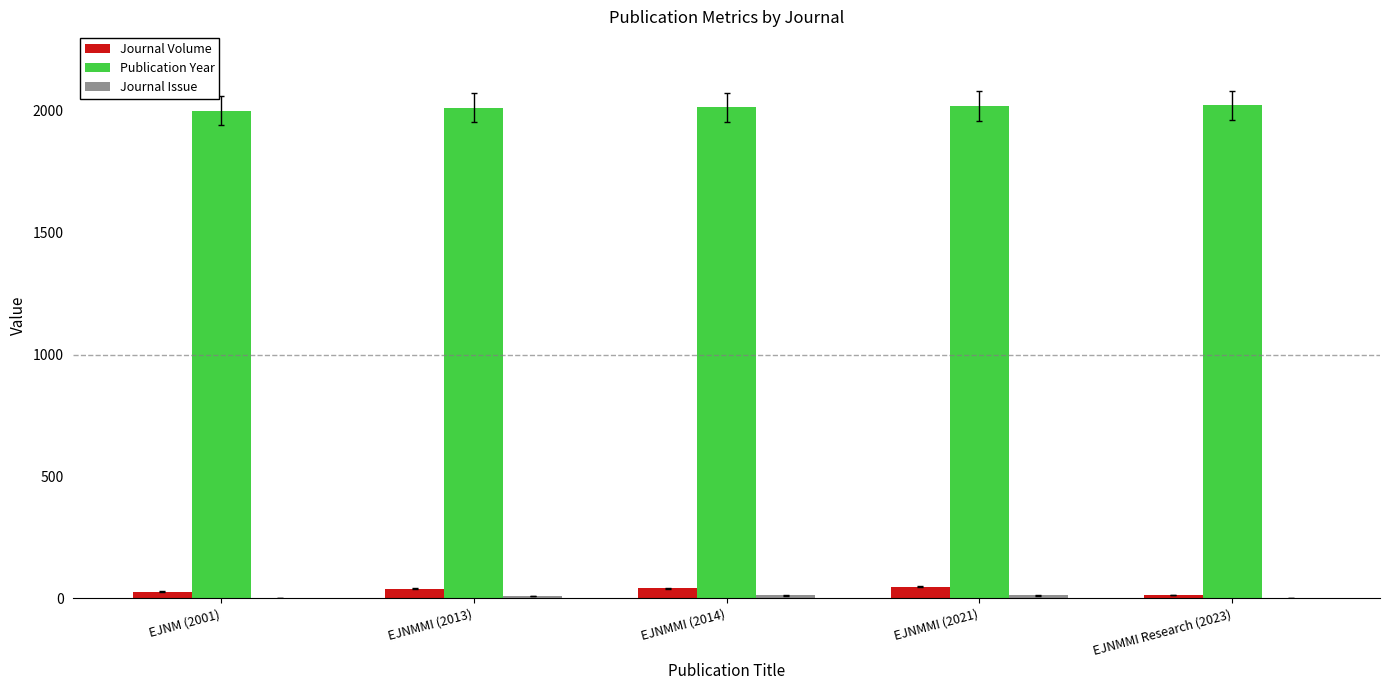

The value of Publication Year at EJNMMI (2014) is 3050. True or false?

False